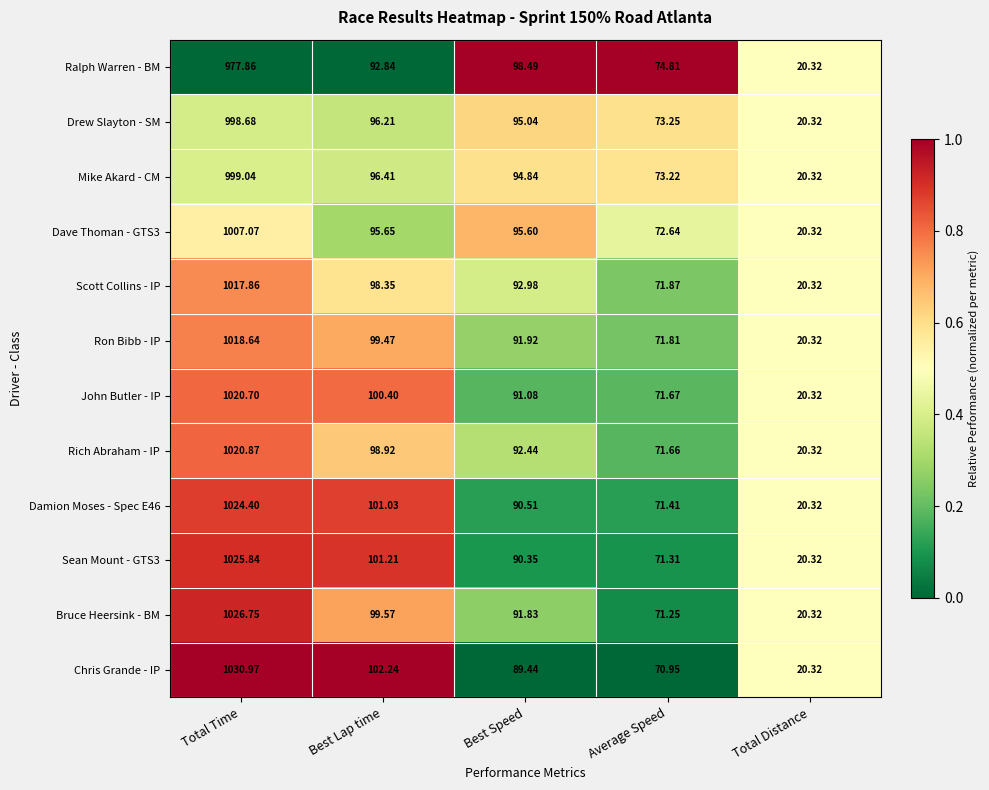

At which label is Dave Thoman - GTS3 closest to 513?

Best Lap time